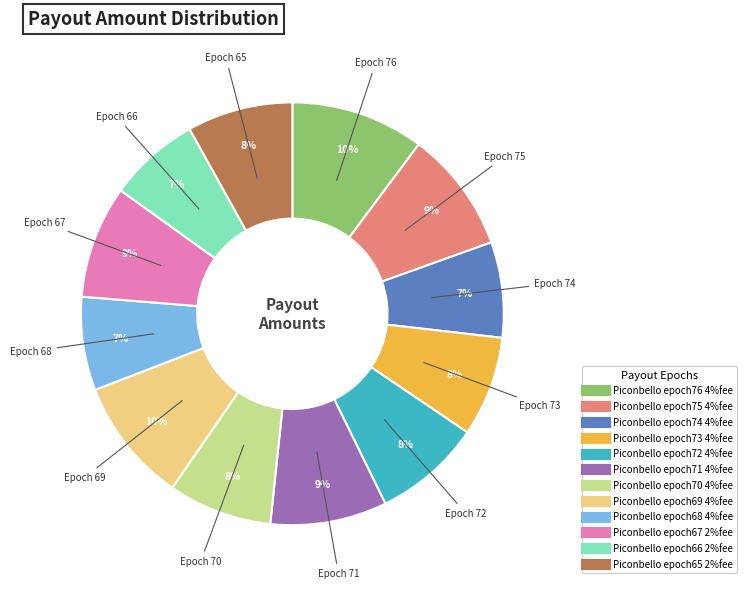

Is Piconbello epoch67 2%fee the majority of the pie?

No